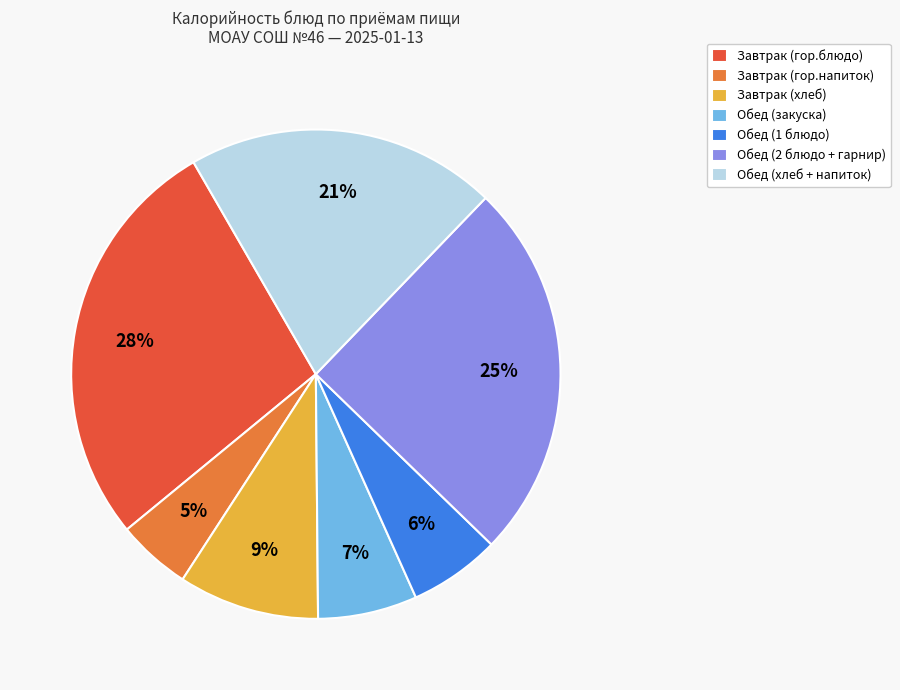

To the nearest percent, what is the difference between the Обед (закуска) and Обед (1 блюдо) slice percentages?

1%